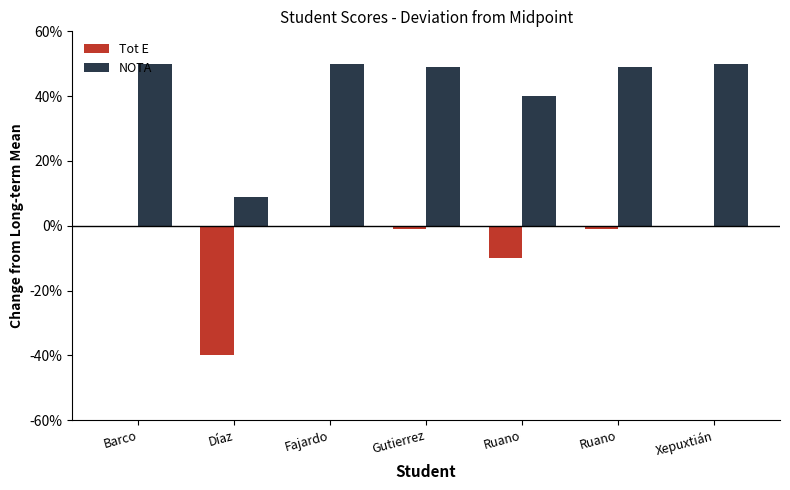

At which category is the sum across all series the highest?

Barco